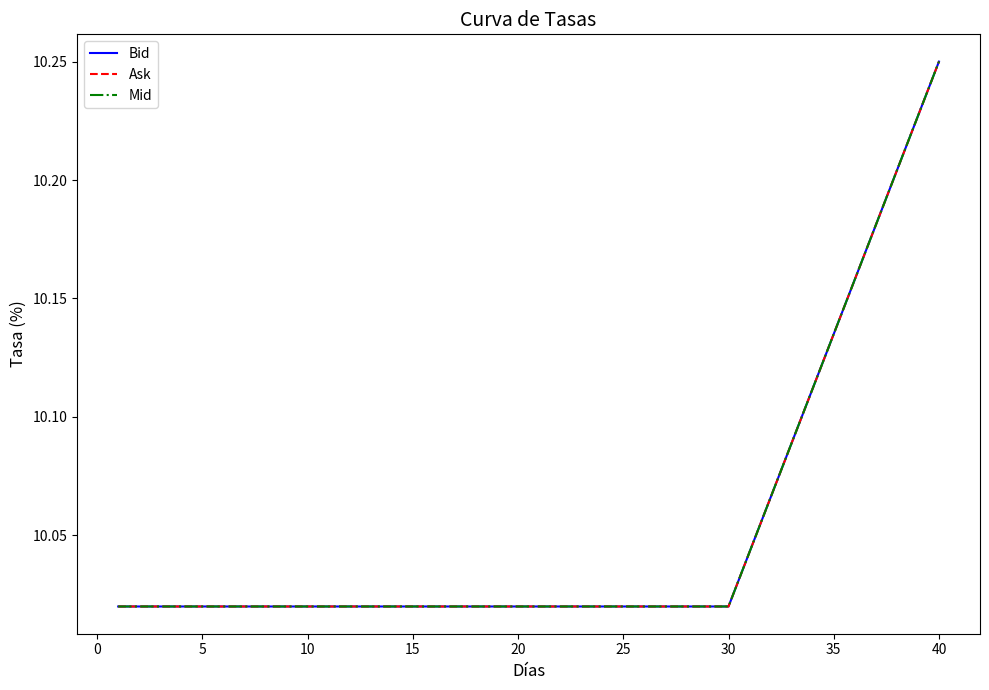

Is this an area chart (filled region under the line)?

No